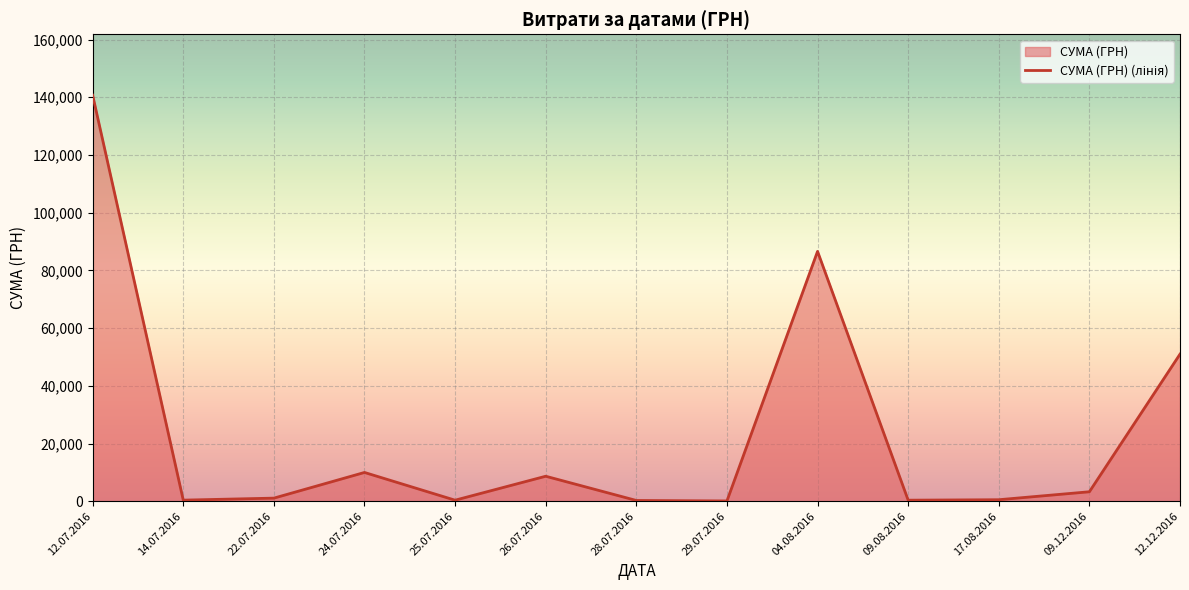

Reading left to right, extract all data points from this chart.

12.07.2016=140706.2	14.07.2016=379.4	22.07.2016=1072.3	24.07.2016=9972.0	25.07.2016=359.1	26.07.2016=8661.0	28.07.2016=265.3	29.07.2016=97.8	04.08.2016=86589.3	09.08.2016=361.8	17.08.2016=522.0	09.12.2016=3280.0	12.12.2016=50972.0